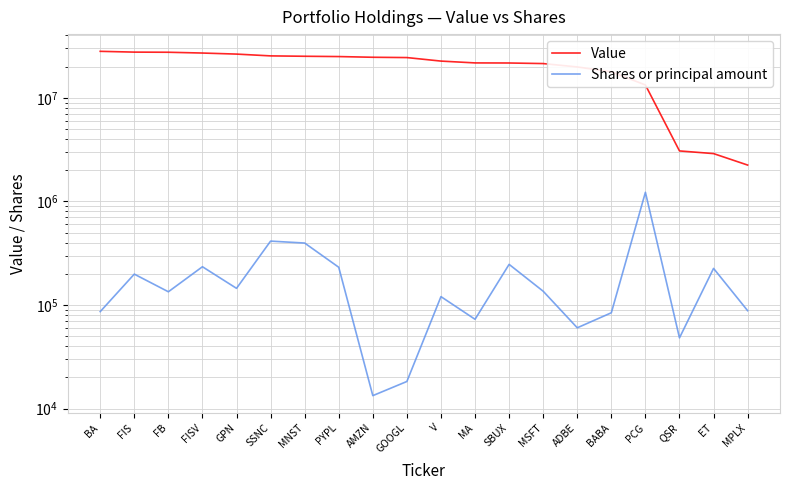

Where does the Shares or principal amount series first go above 135644?

FIS